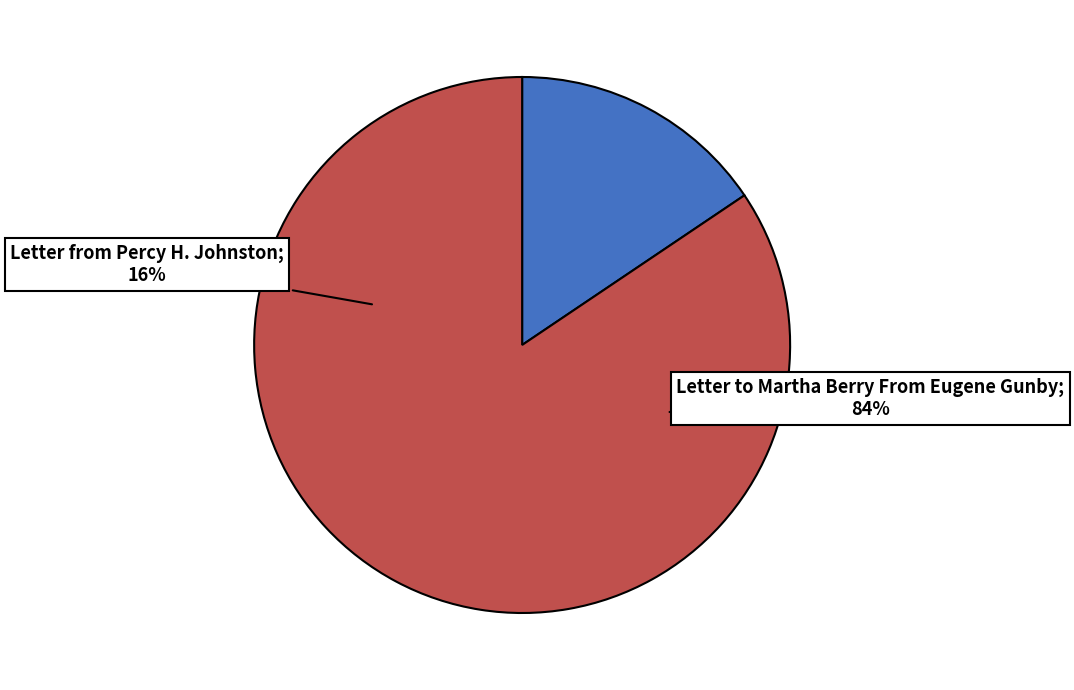

Is it true that Letter from Percy H. Johnston is 16% of the pie?

True